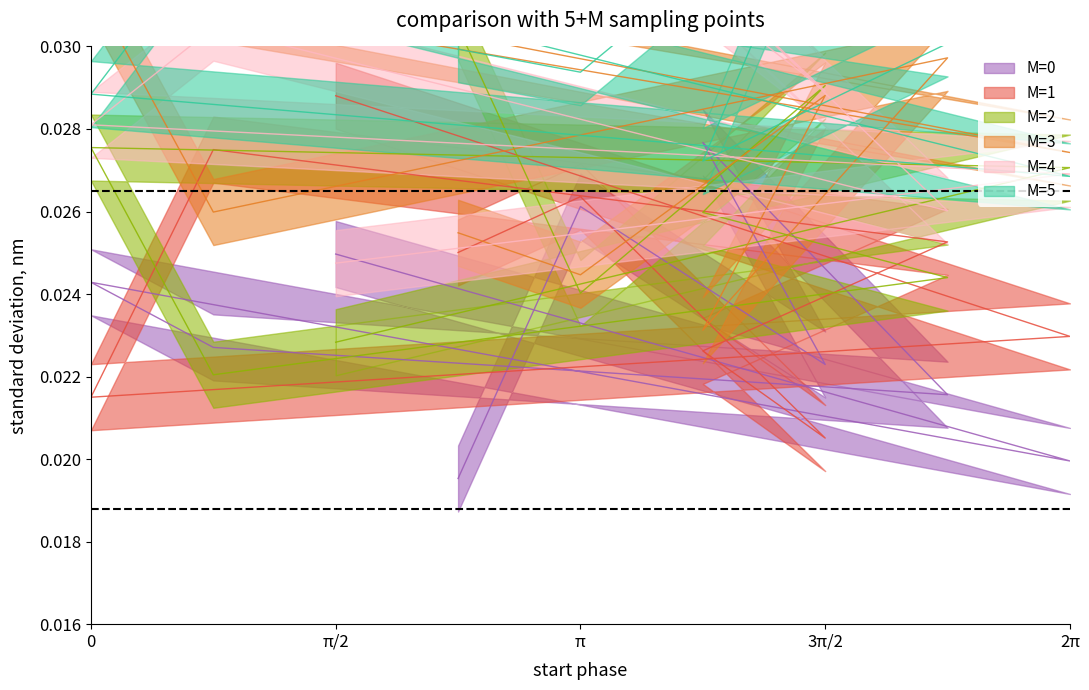

Does the chart display data point markers on the line(s)?

No